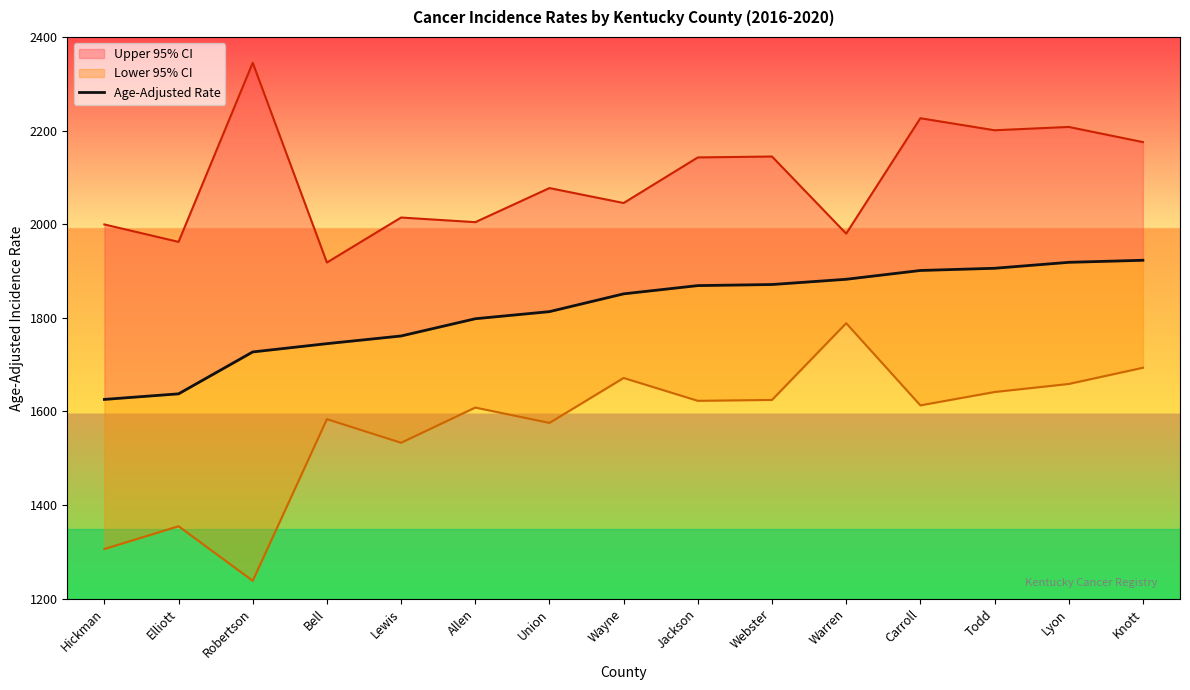

Reading left to right, what are all the values shown in this chart?

1625.8	1637.7	1727.2	1744.9	1761.3	1798.1	1813.3	1851.3	1868.9	1871.2	1882.4	1901.2	1905.9	1918.6	1923.0